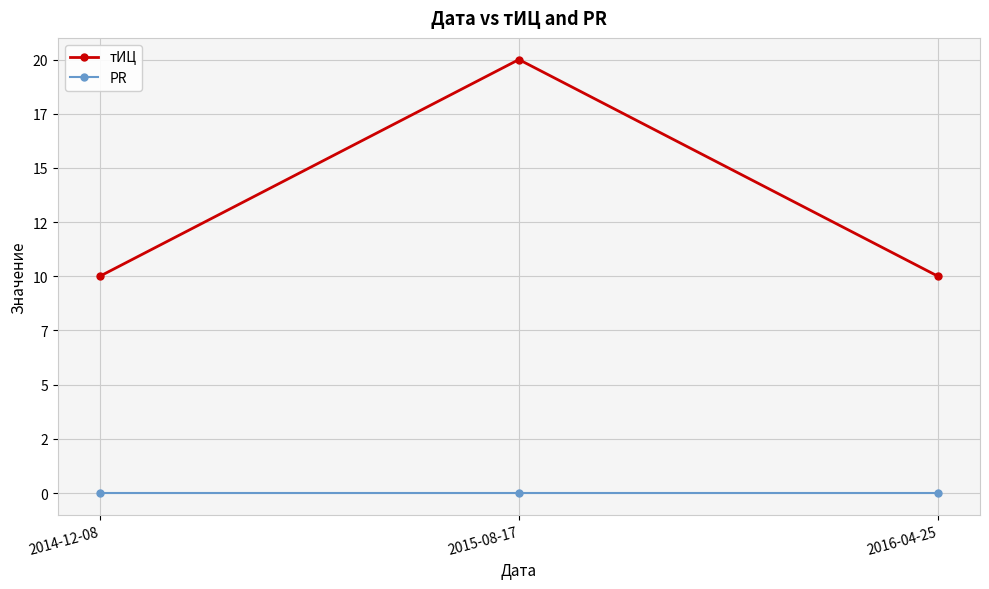

Which series has the widest spread of values?

тИЦ